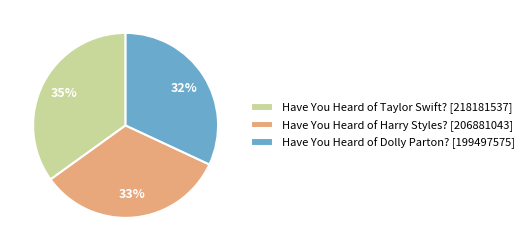

Is the sum of Have You Heard of Dolly Parton? [199497575] and Have You Heard of Taylor Swift? [218181537] greater than half?

Yes